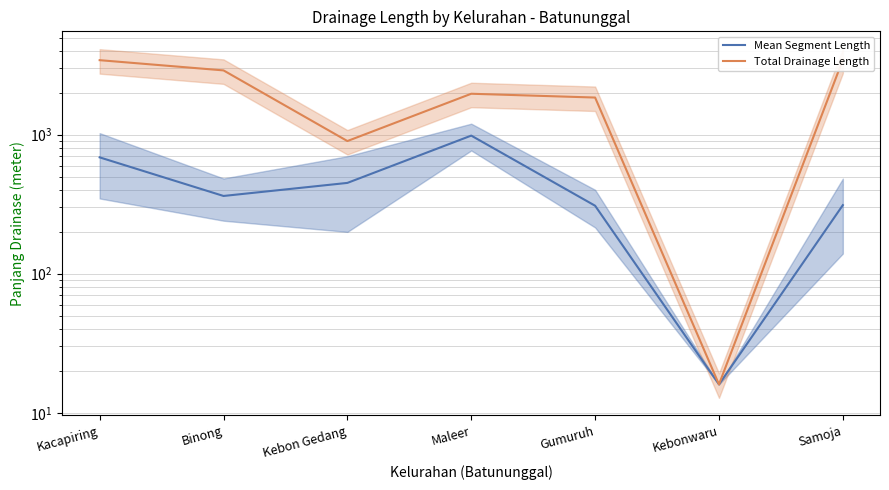

What is the value of the Mean Segment Length point at the 5th from the left?

308.3